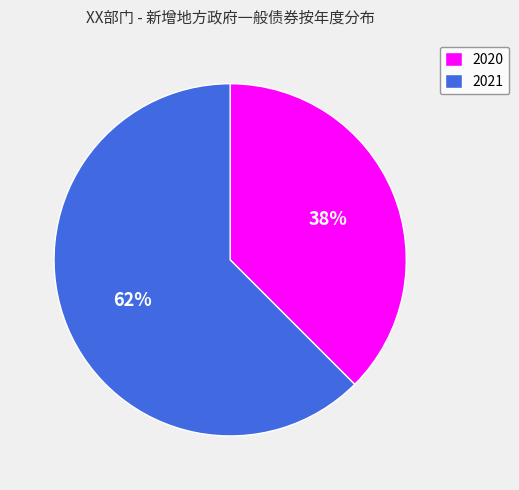

True or false: 2020 accounts for 38% of the total.

True